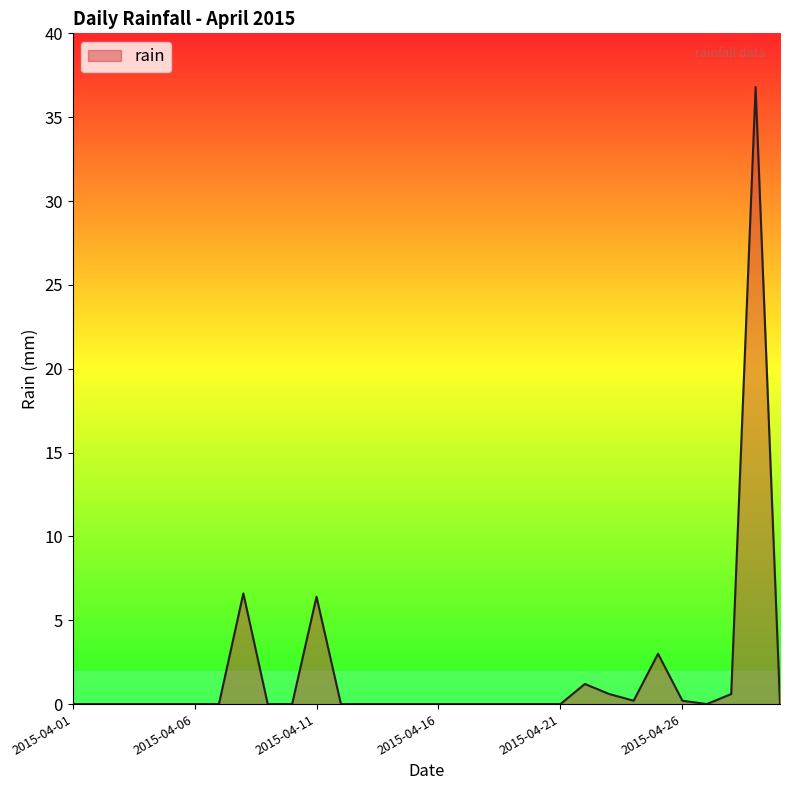

What is the maximum value shown in the chart?

36.8